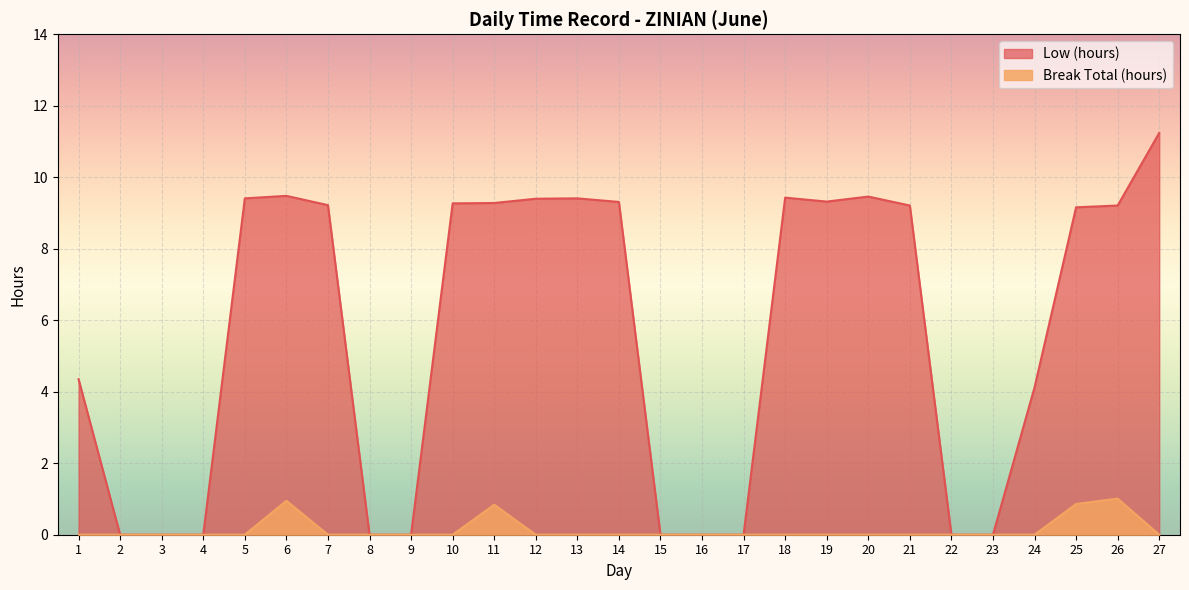

Reading right to left, extract all data points from this chart.

Low (hours): 11.2	9.2	9.2	4.1	0.0	0.0	9.2	9.5	9.3	9.4	0.0	0.0	0.0	9.3	9.4	9.4	9.3	9.3	0.0	0.0	9.2	9.5	9.4	0.0	0.0	0.0	4.3
Break Total (hours): 0.0	1.0	0.9	0.0	0.0	0.0	0.0	0.0	0.0	0.0	0.0	0.0	0.0	0.0	0.0	0.0	0.8	0.0	0.0	0.0	0.0	0.9	0.0	0.0	0.0	0.0	0.0